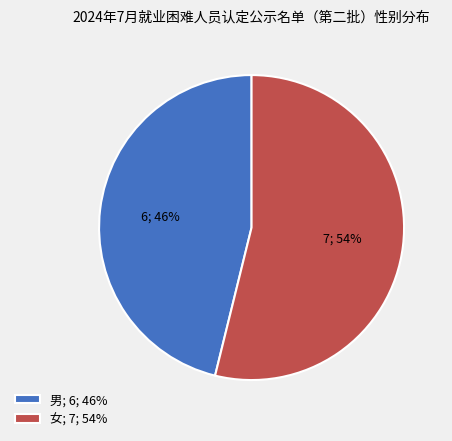

Is there a majority slice in this chart?

Yes